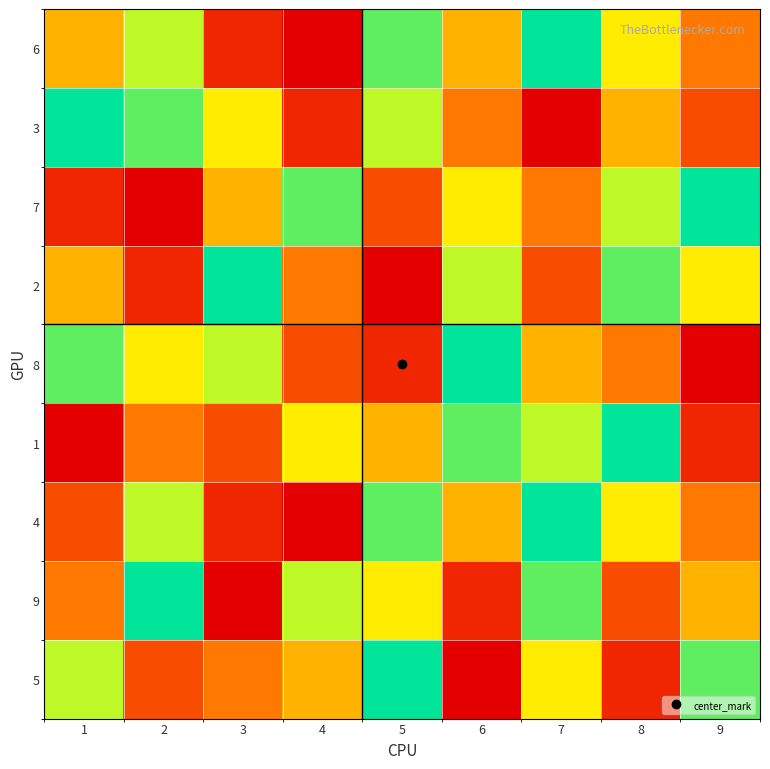

How many distinct data groups are displayed?

9